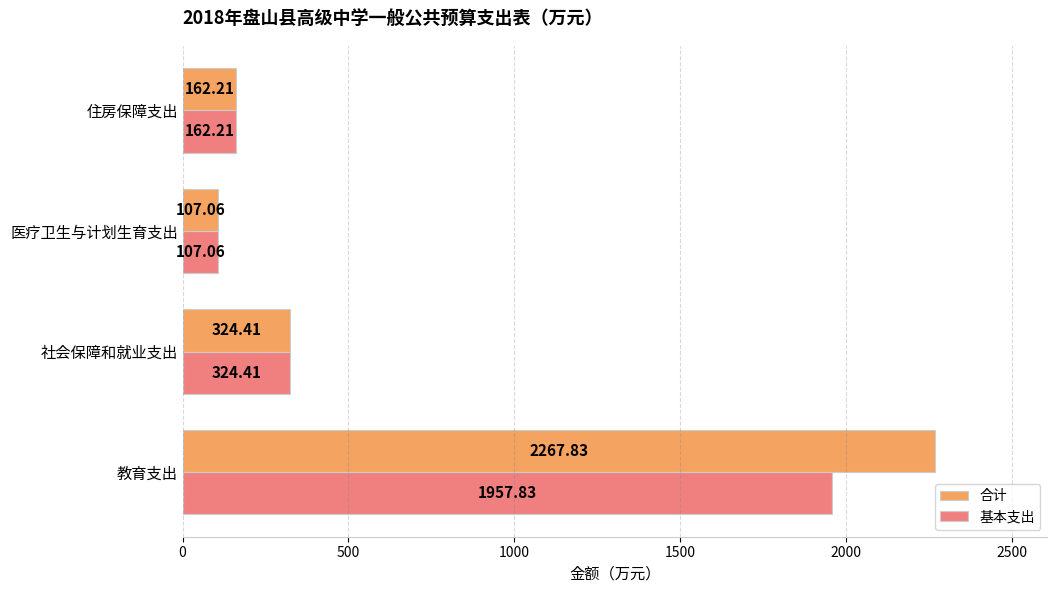

What is the difference between the 基本支出 values at 教育支出 and 社会保障和就业支出?

1633.4